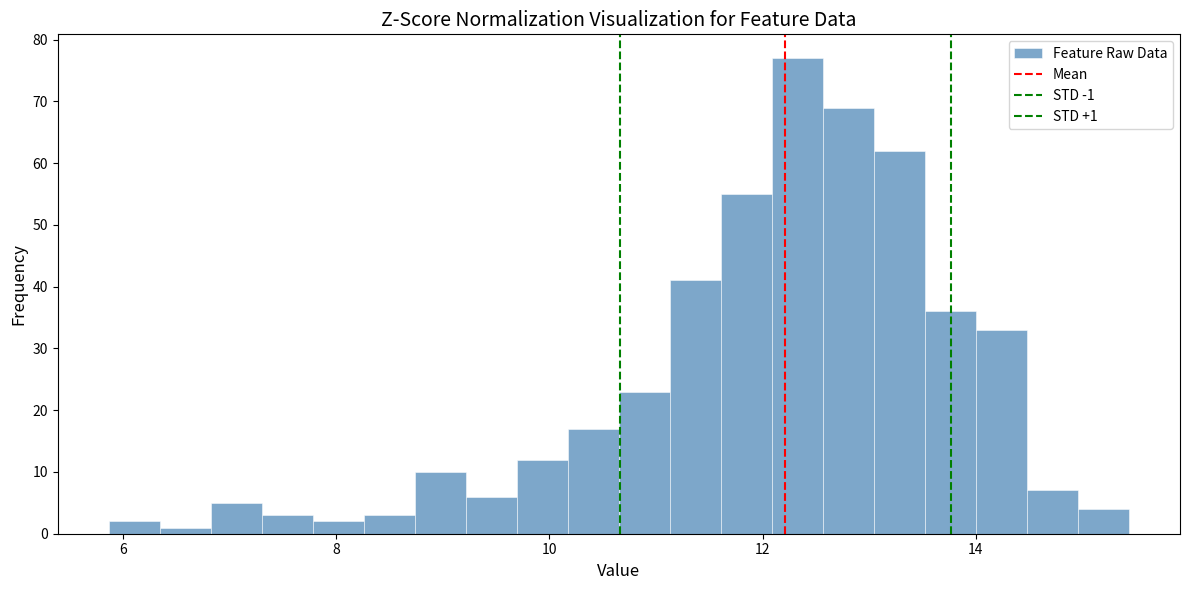

Around what value on the x-axis is the tallest bar? Give the approximate position of its centre, as read against the axis.

12.4